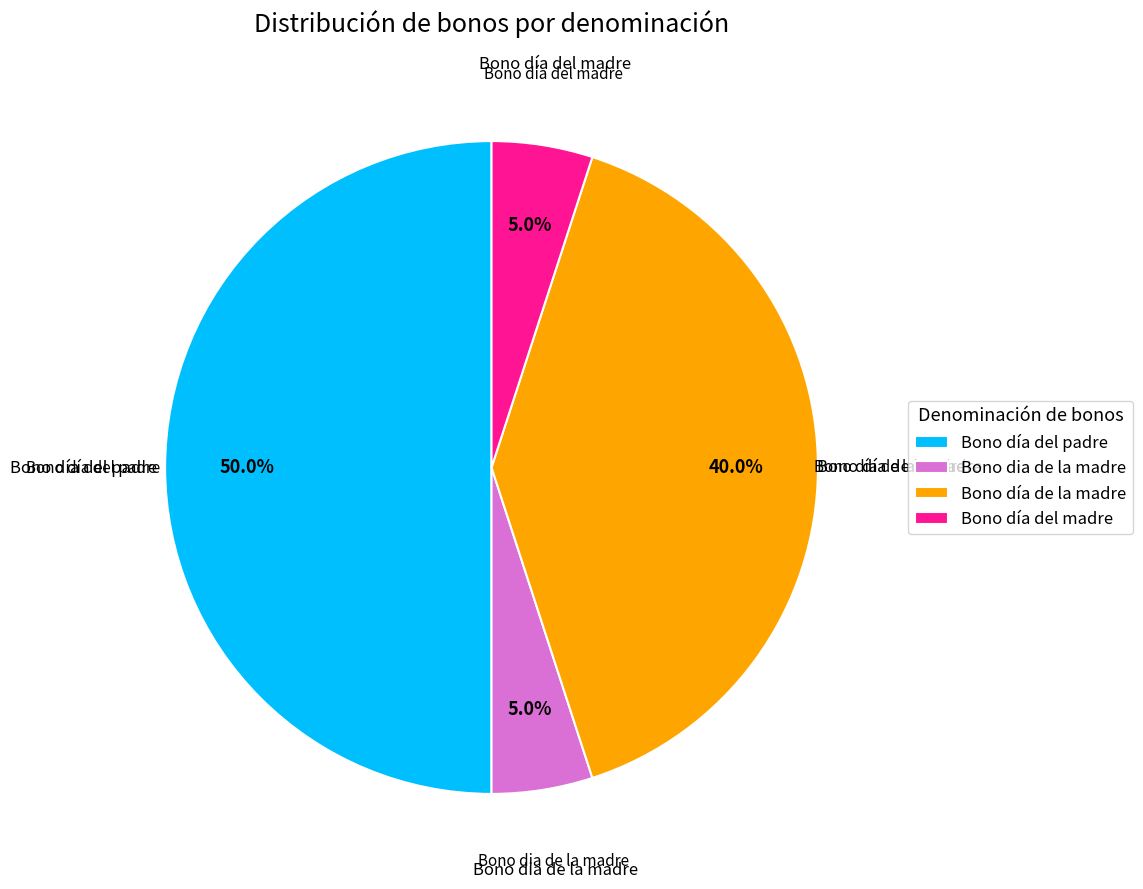

Between Bono día del madre and Bono día del padre, which is larger?

Bono día del padre